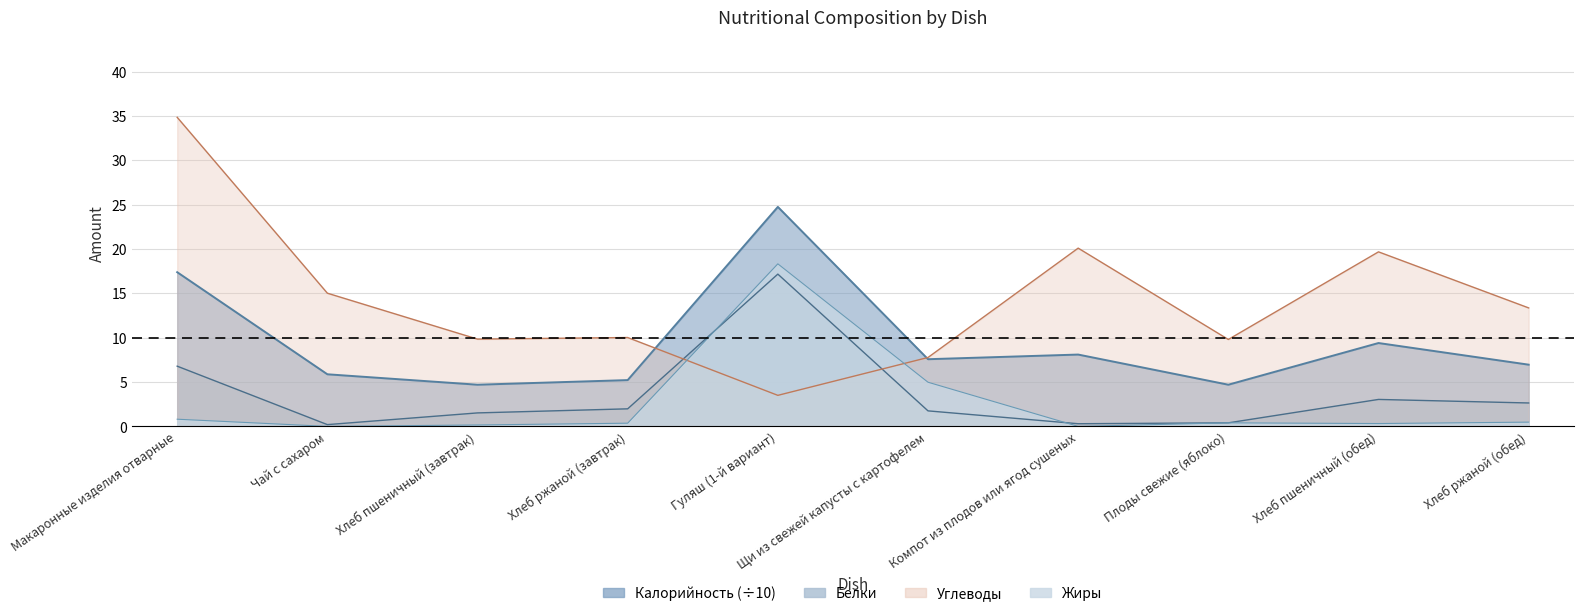

True or false: Жиры has a value of 0.8 at Макаронные изделия отварные.

True